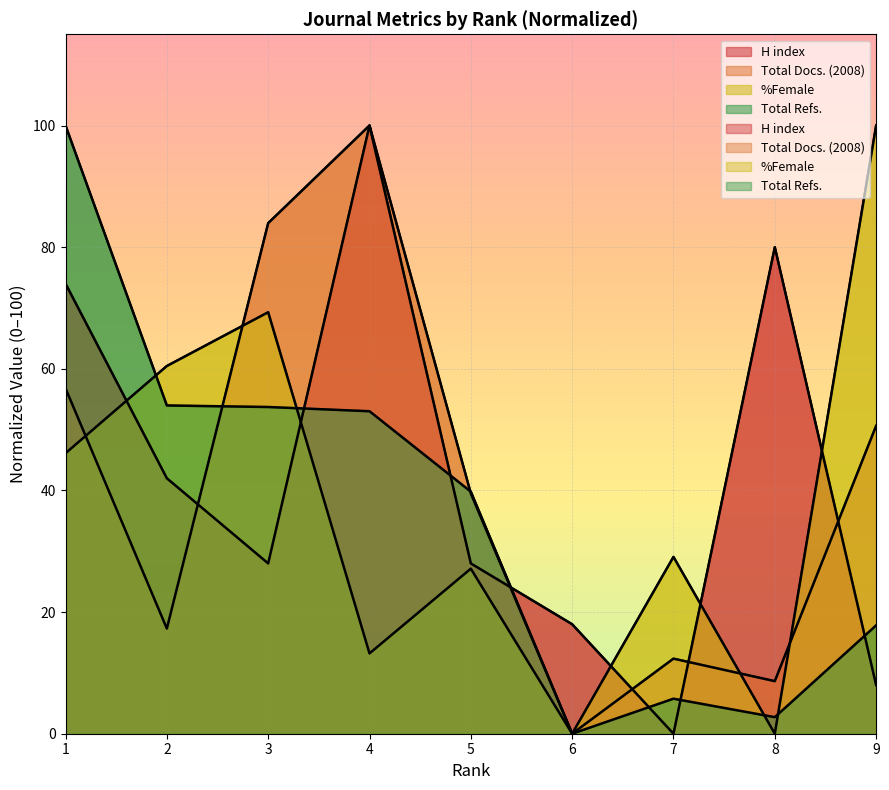

List the labels in order of %Female value, largest first.

9, 3, 2, 1, 7, 5, 4, 6, 8